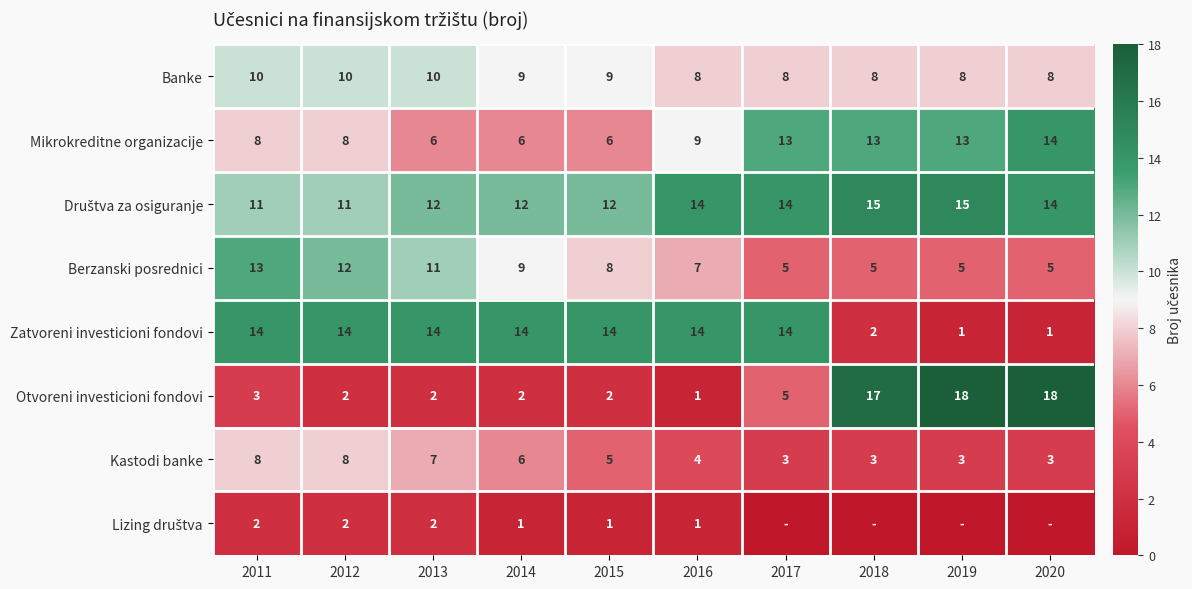

How many values in the Berzanski posrednici series exceed 8?

4